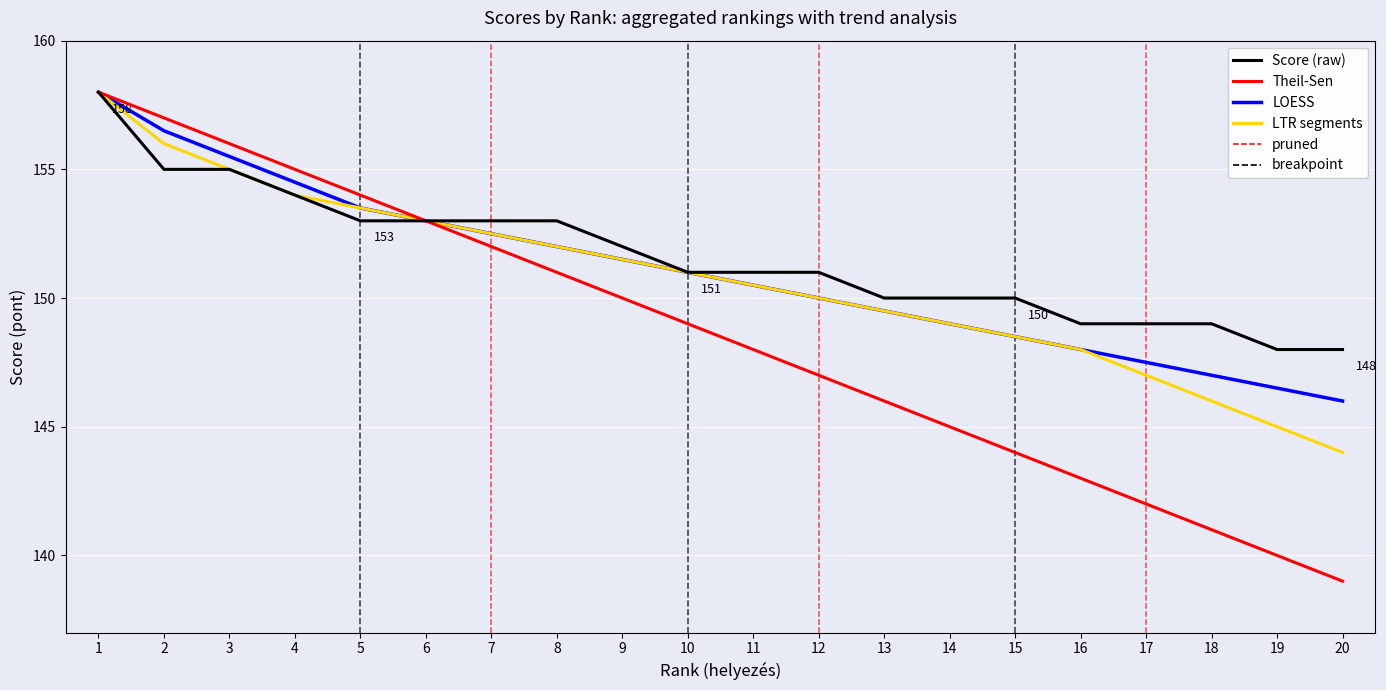

The value of LTR segments at 7 is 152.5. True or false?

True